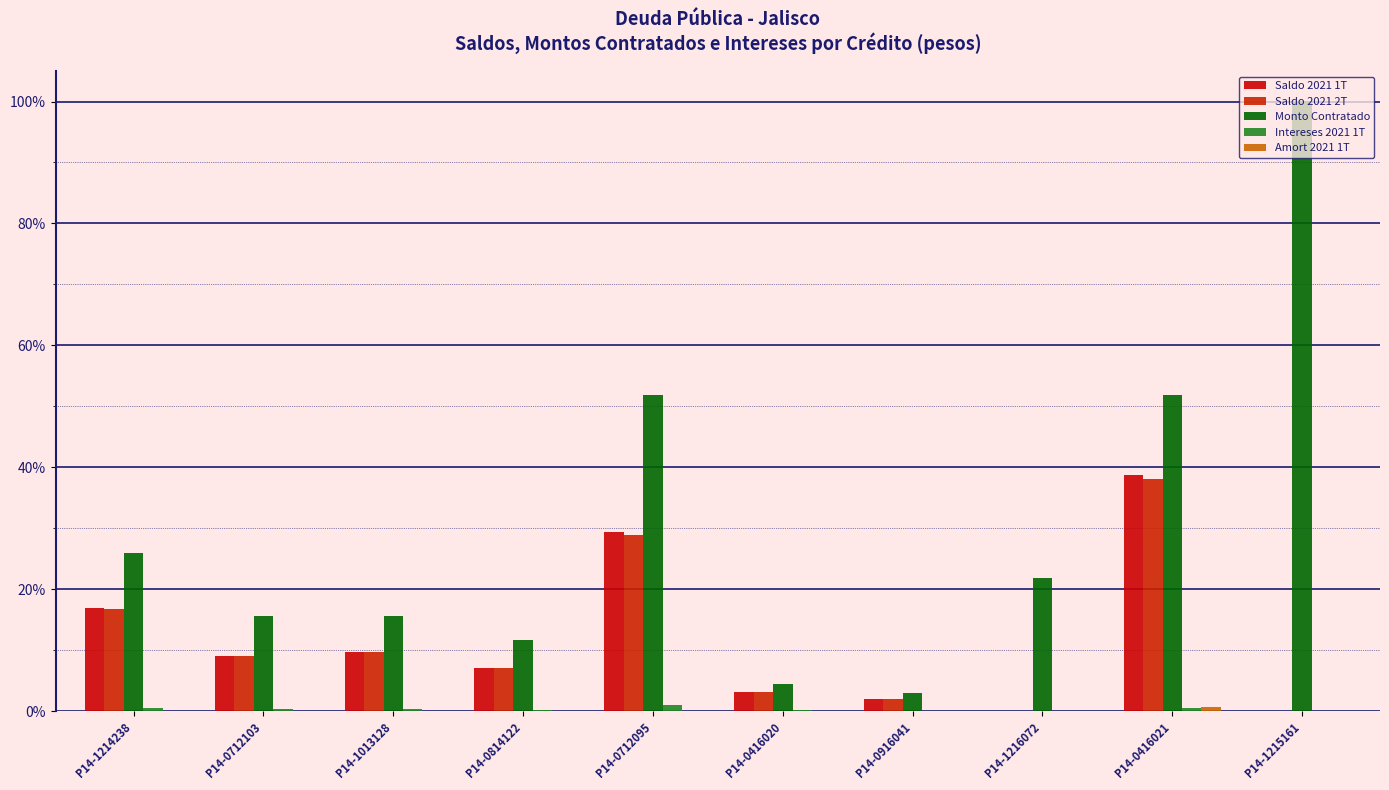

Which category has the highest value across all series?

P14-1215161